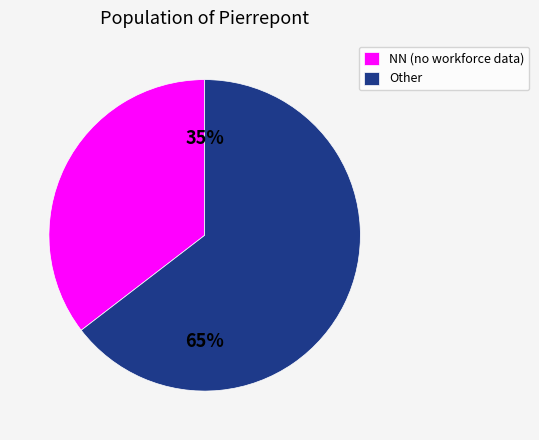

Which has a higher value, Other or NN (no workforce data)?

Other